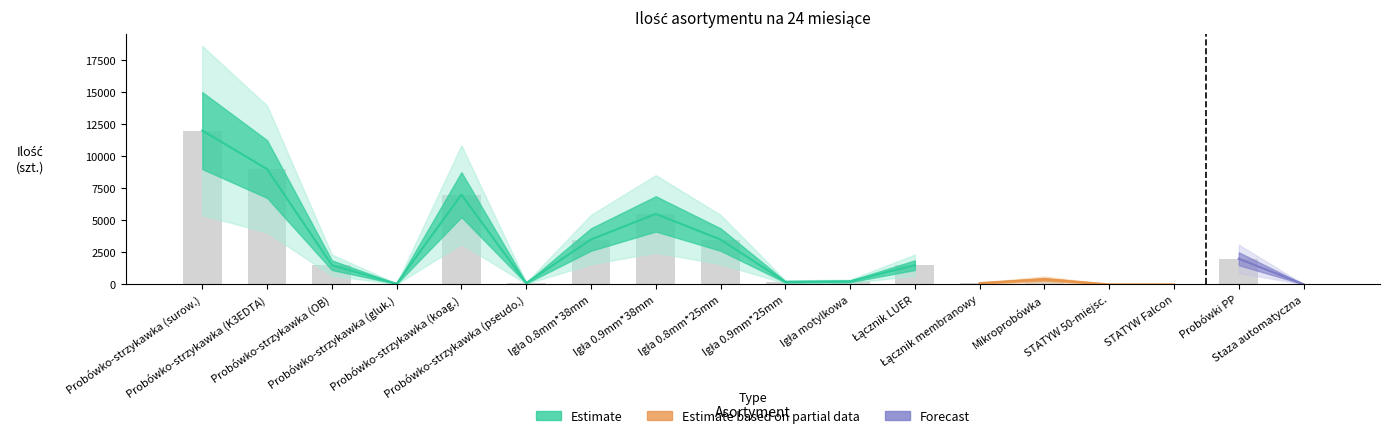

Rank the categories by value from highest to lowest.

Probówko-strzykawka (surow.), Probówko-strzykawka (K3EDTA), Probówko-strzykawka (koag.), Igła 0.9mm*38mm, Igła 0.8mm*38mm, Igła 0.8mm*25mm, Probówki PP, Probówko-strzykawka (OB), Łącznik LUER, Mikroprobówka, Igła motylkowa, Igła 0.9mm*25mm, Probówko-strzykawka (pseudo.), Łącznik membranowy, Probówko-strzykawka (gluk.), Staza automatyczna, STATYW 50-miejsc., STATYW Falcon